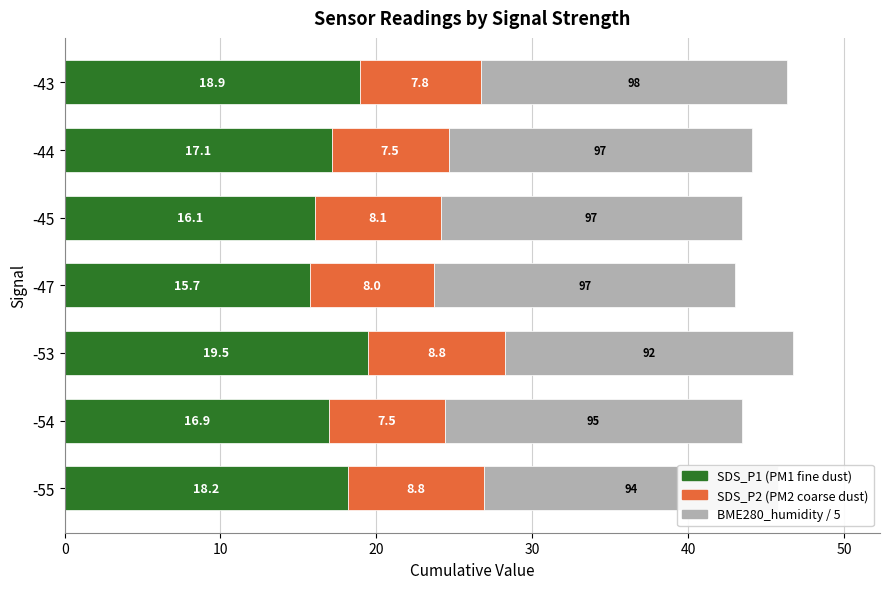

At which category is the sum across all series the highest?

-53